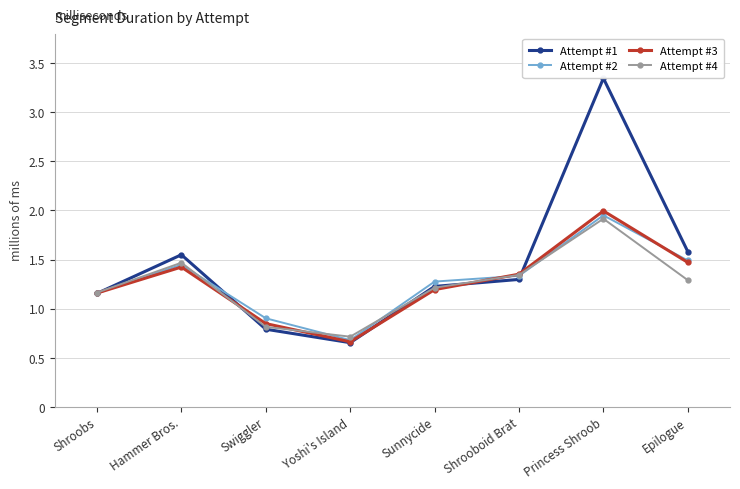

What is the spread (max minus min) of values at Sunnycide?

81507